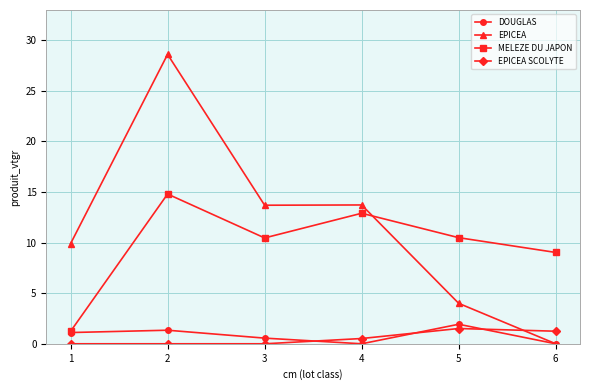

Reading left to right, extract all data points from this chart.

DOUGLAS: 1=1.1	2=1.3	3=0.6	4=0.0	5=1.9	6=0.0
EPICEA: 1=9.9	2=28.6	3=13.7	4=13.7	5=4.0	6=0.0
MELEZE DU JAPON: 1=1.2	2=14.8	3=10.5	4=12.9	5=10.5	6=9.0
EPICEA SCOLYTE: 1=0.0	2=0.0	3=0.0	4=0.5	5=1.5	6=1.2